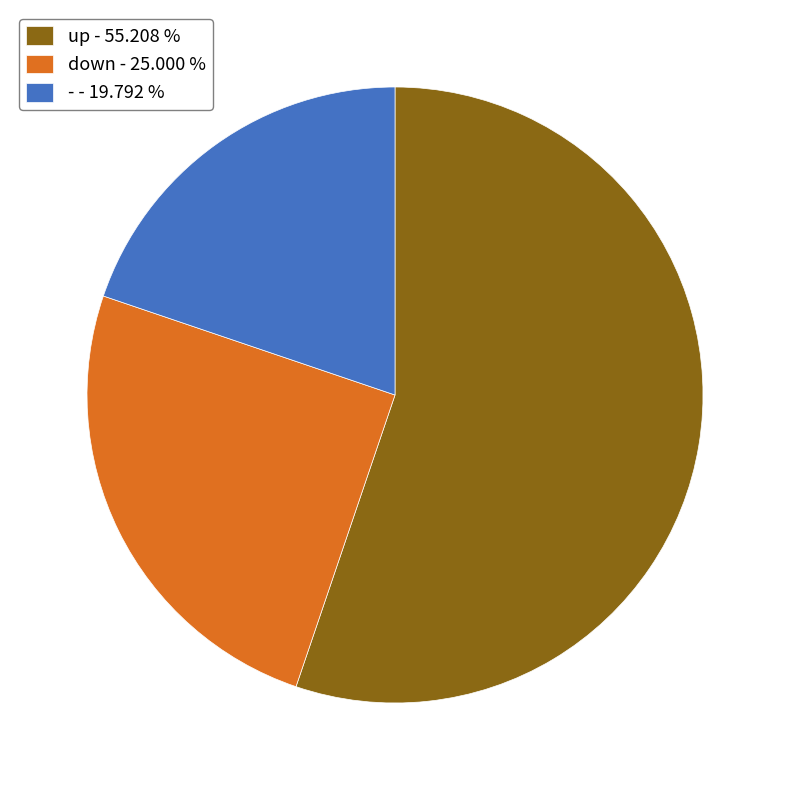

What is the largest slice in the pie chart?

up